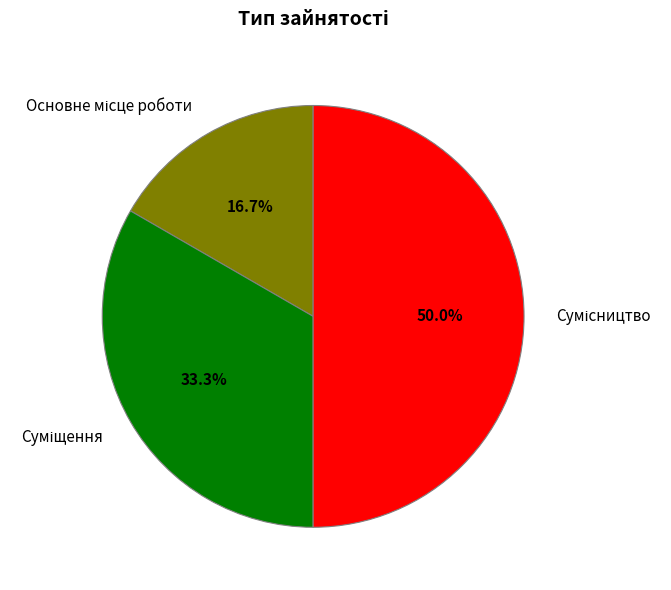

To the nearest percent, what is the average slice percentage?

33%